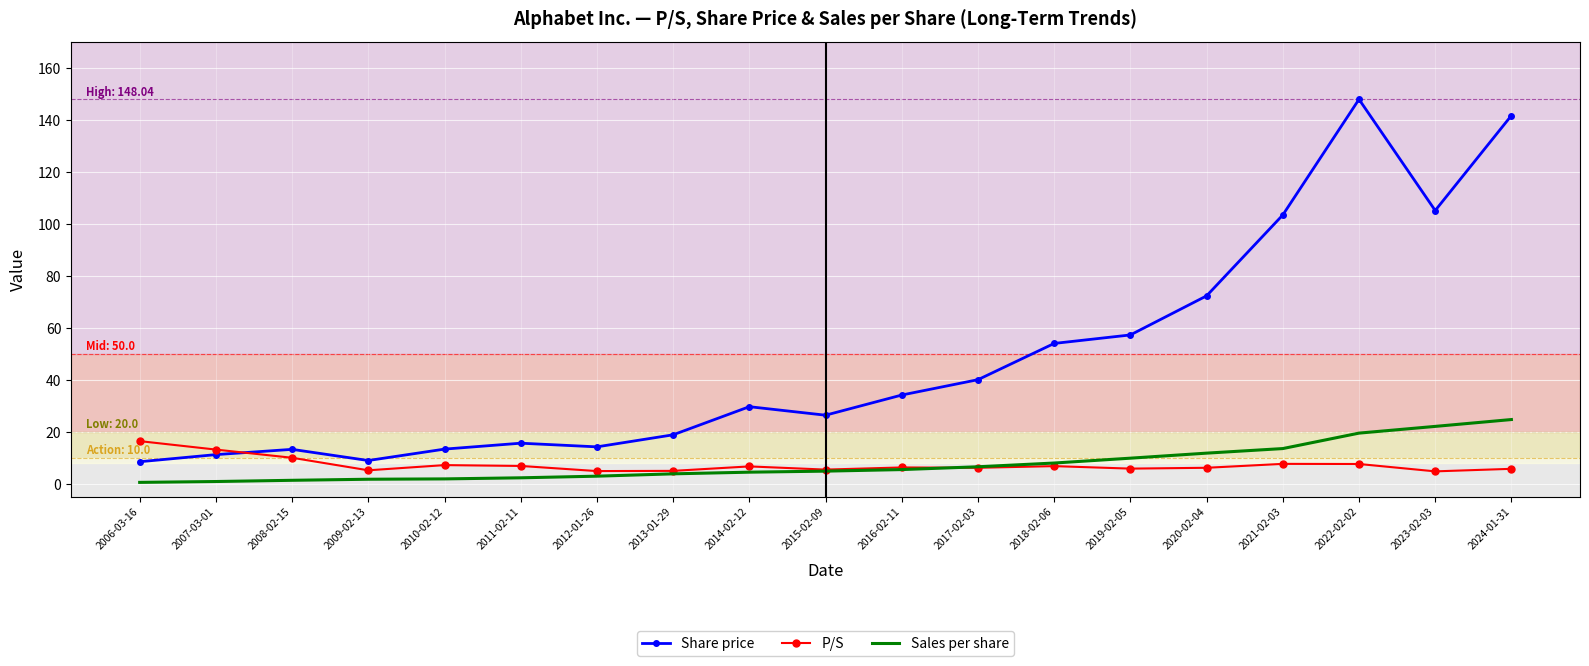

What are all the series names shown in the legend?

Share price, P/S, Sales per share